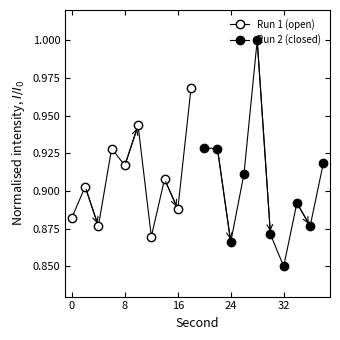

The Run 2 (closed) series shows 0.9 at 24. True or false?

True